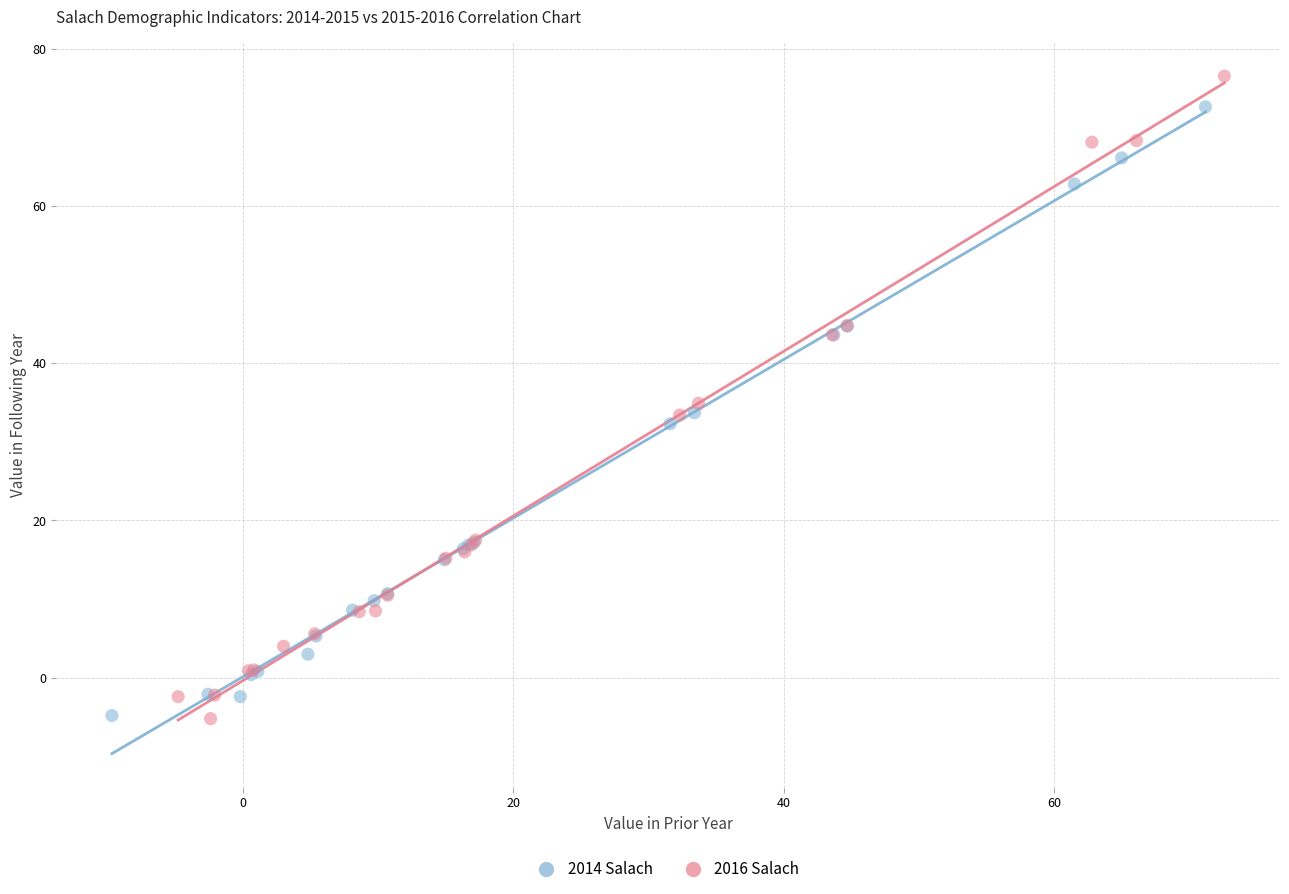

Which series has the widest spread of Y values?

2016 Salach